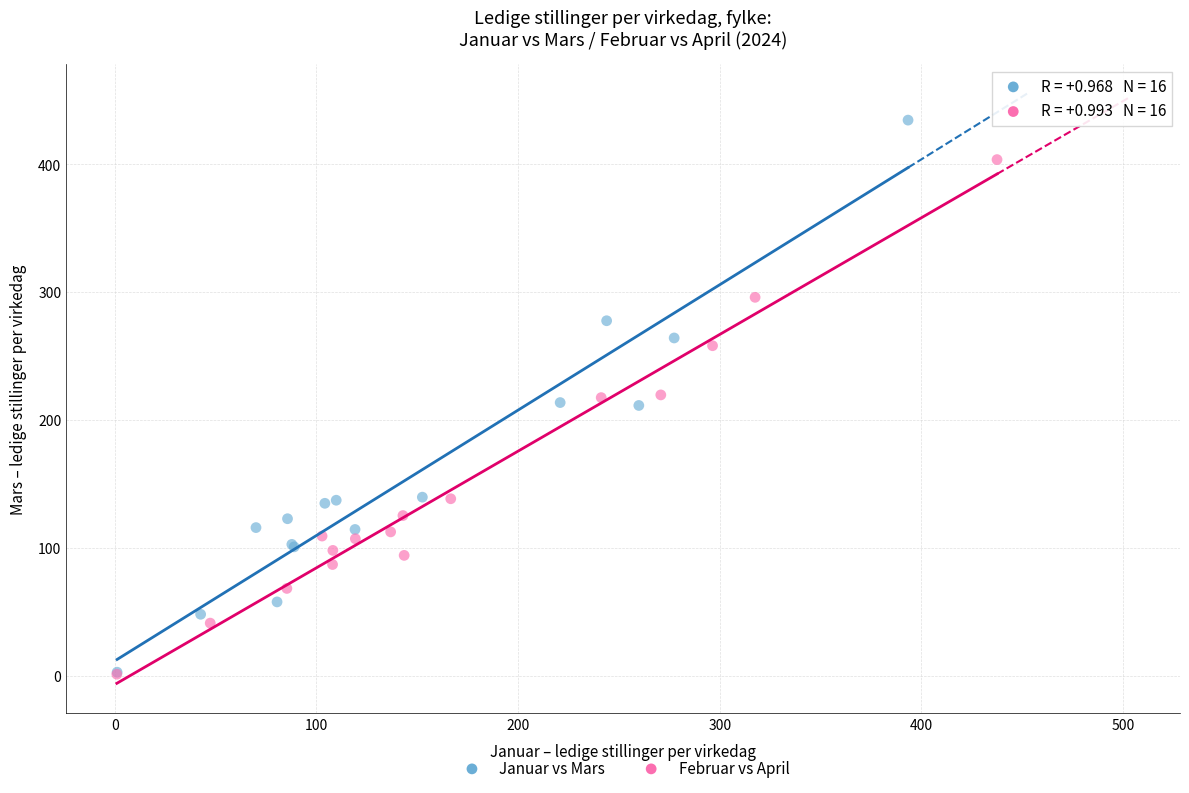

Which series contains the highest Y value?

Januar vs Mars